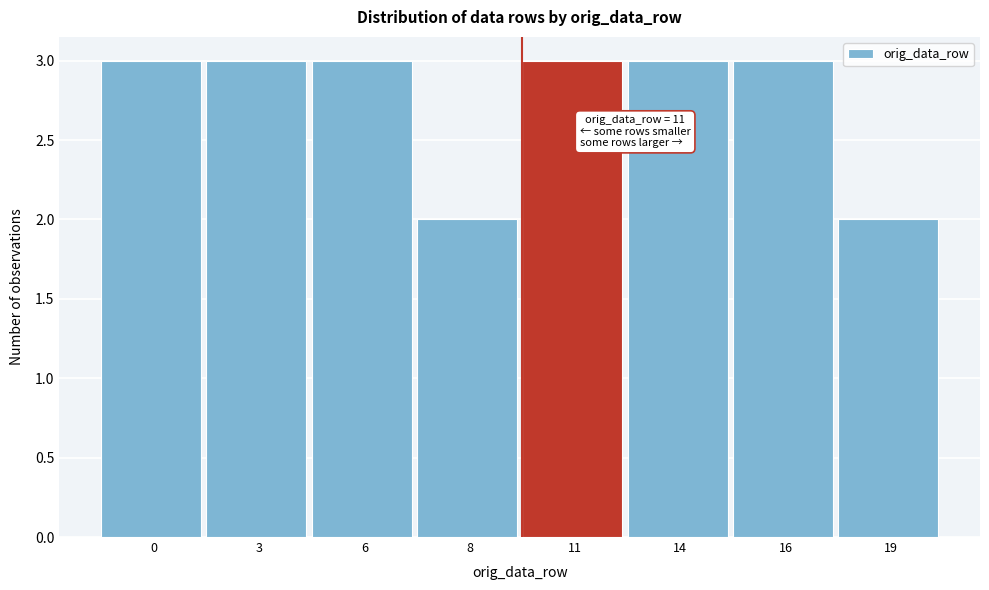

Reading right to left, list all the values displayed in this chart.

19=2	16=3	14=3	11=3	8=2	6=3	3=3	0=3